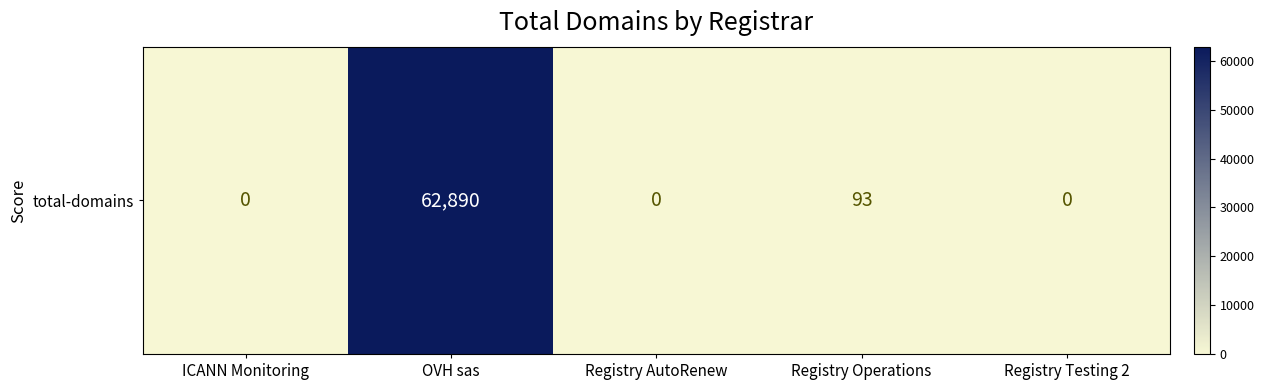

What is the average value?

12597